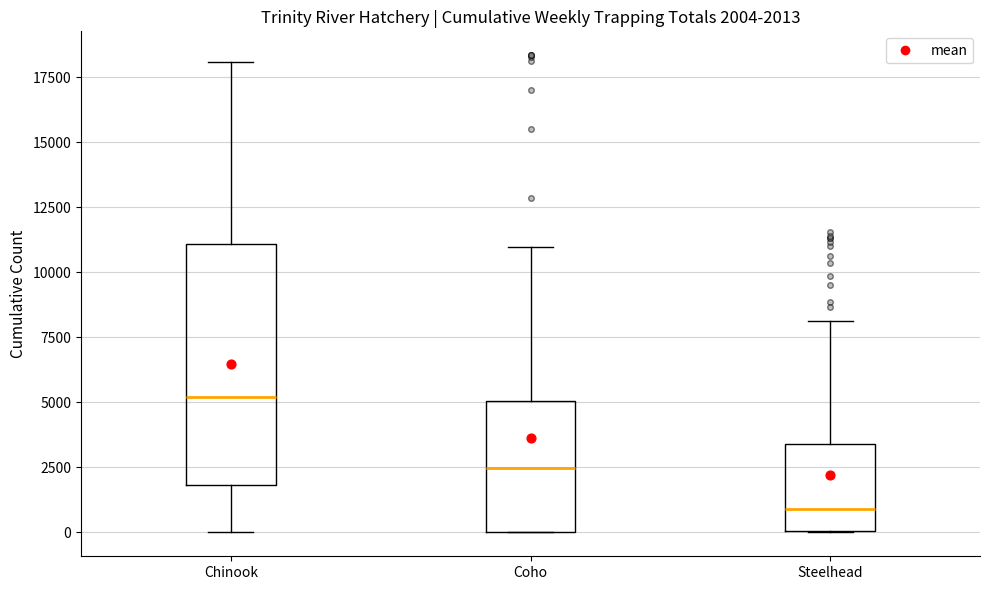

Which box is the tallest, from its lower edge to its upper edge?

Chinook